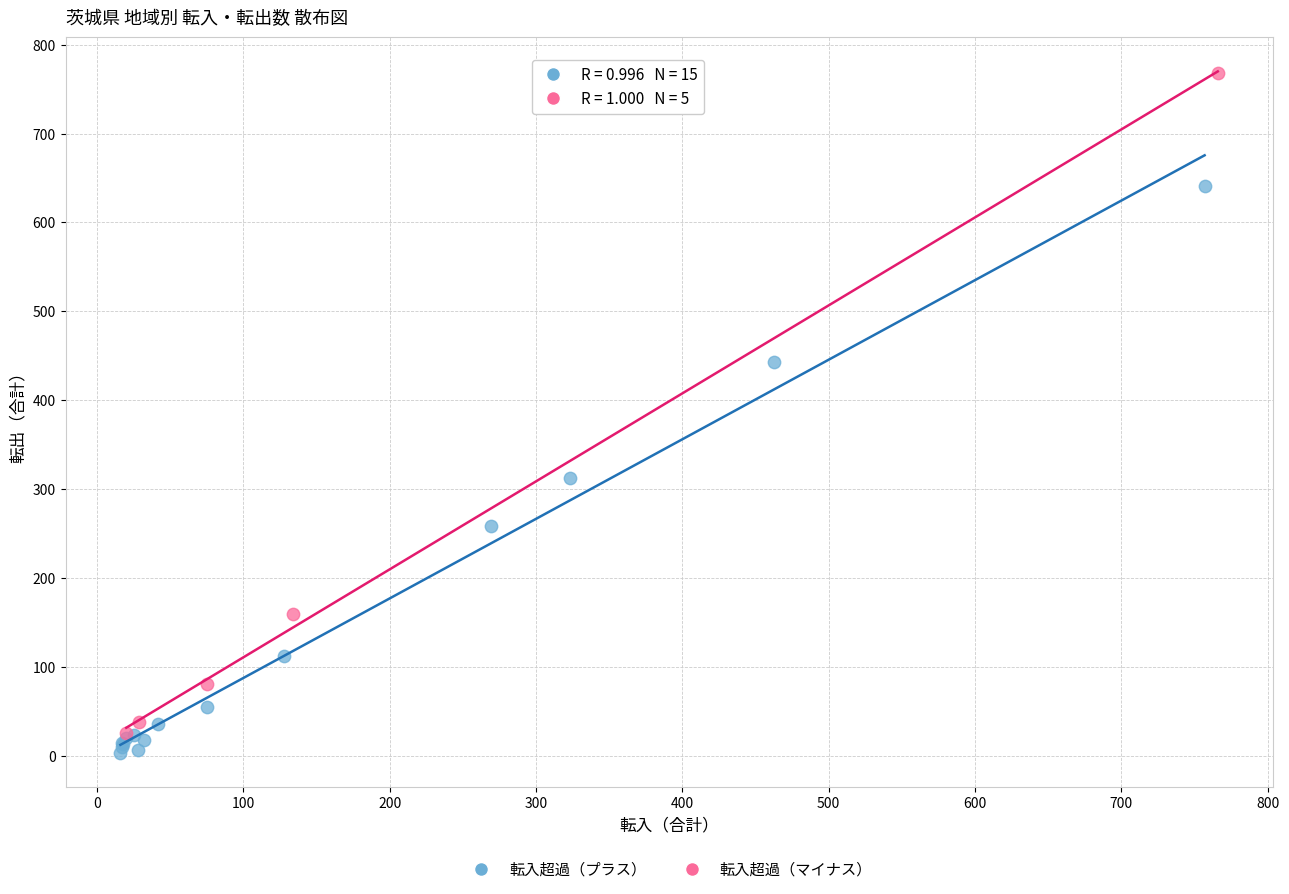

Which series contains the lowest Y value?

転入超過（プラス）